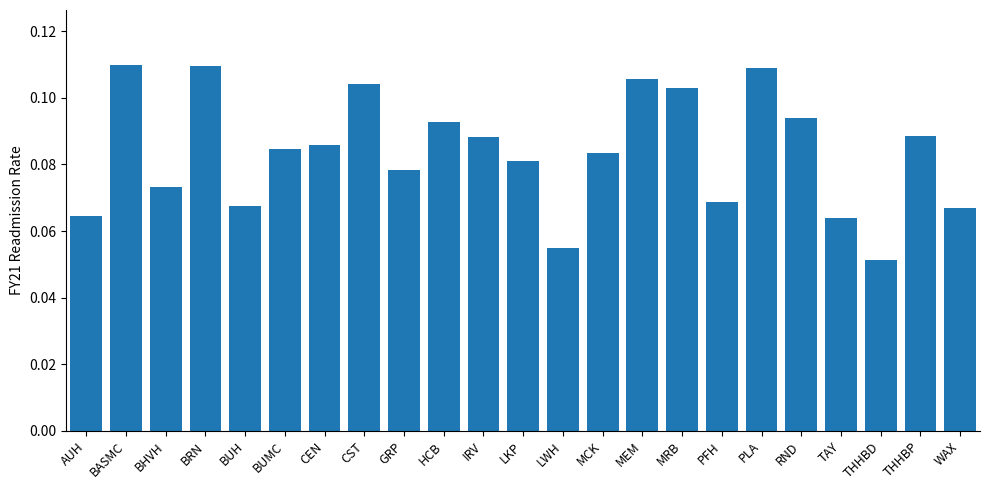

The chart shows a value of 0.0 at PFH. True or false?

False